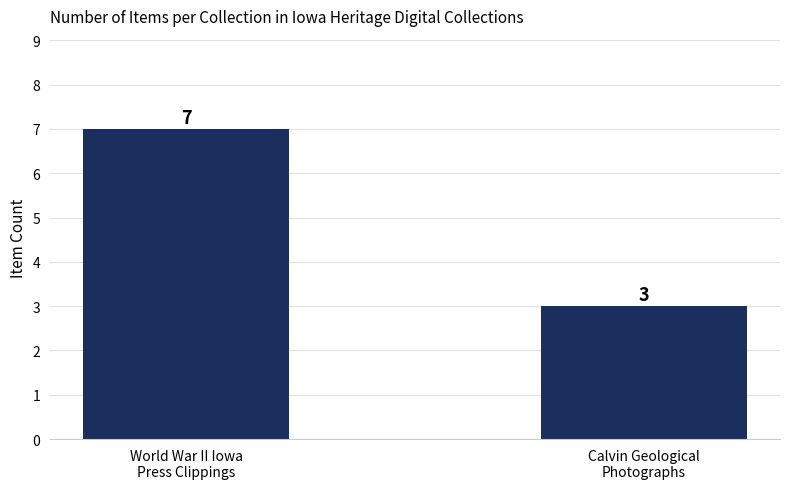

What is the label of the 1st bar from the left?

World War II Iowa
Press Clippings